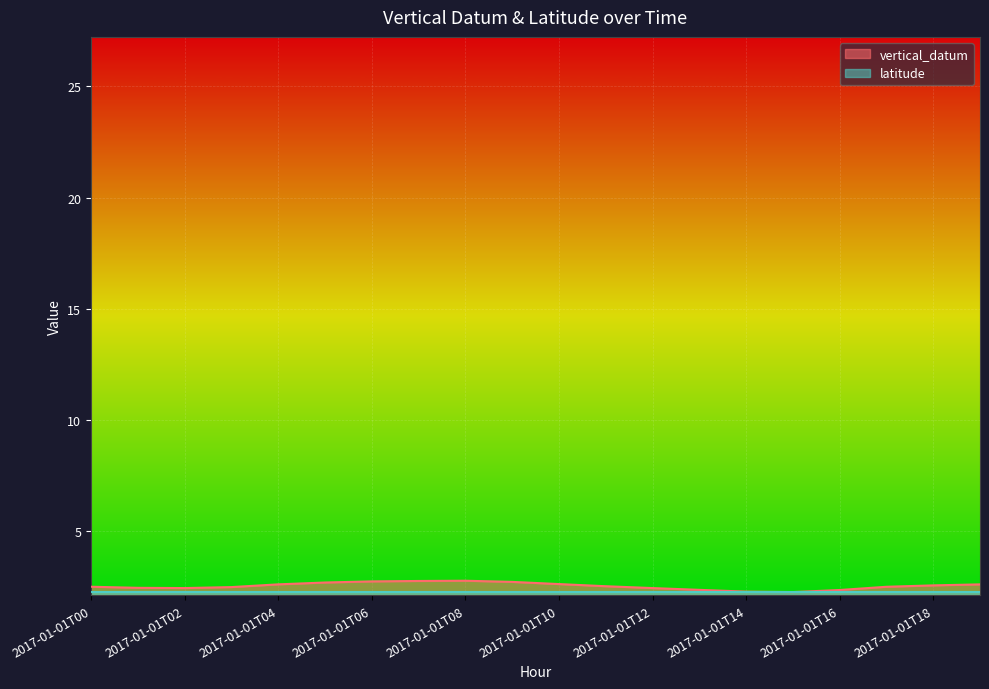

Reading left to right, transcribe all the data shown in this chart.

2.5	2.4	2.4	2.5	2.6	2.7	2.7	2.7	2.8	2.7	2.6	2.5	2.4	2.4	2.3	2.2	2.3	2.5	2.6	2.6